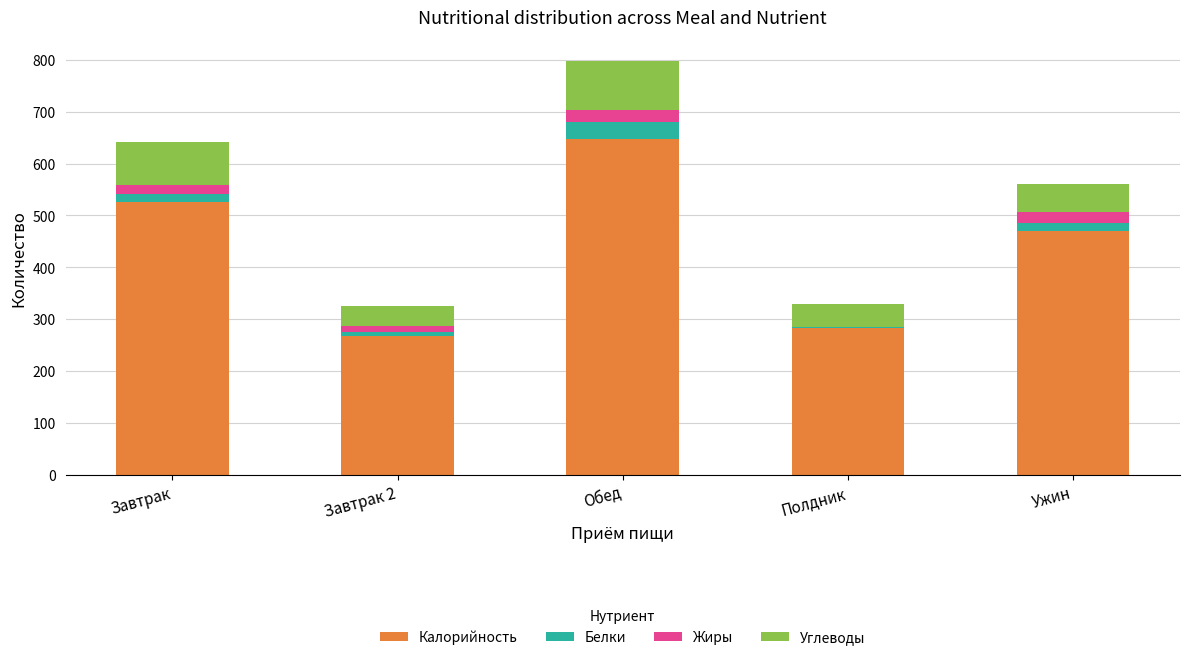

At which label does Калорийность reach its peak?

Обед